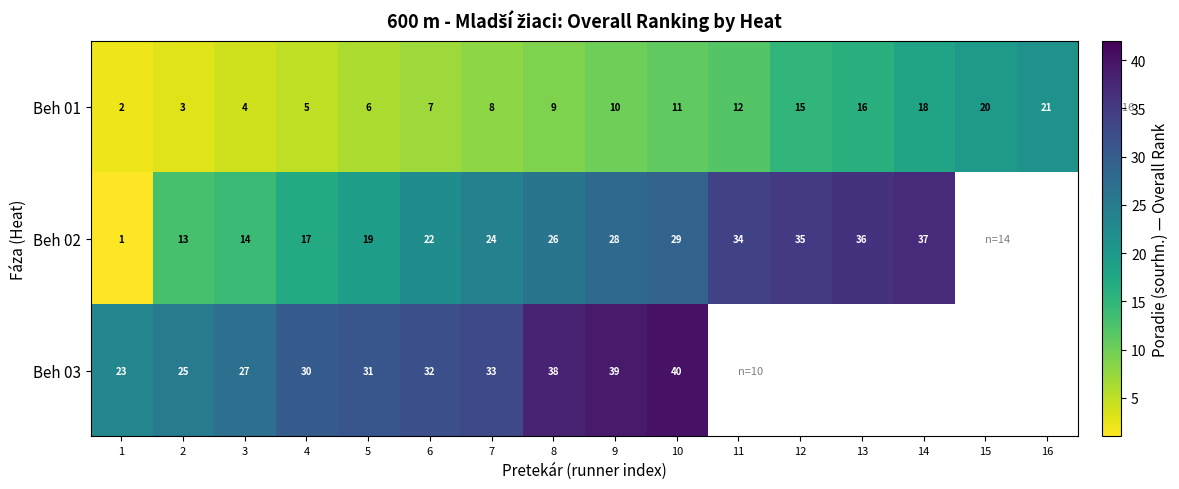

The Beh 01 series shows 2 at 1. True or false?

True